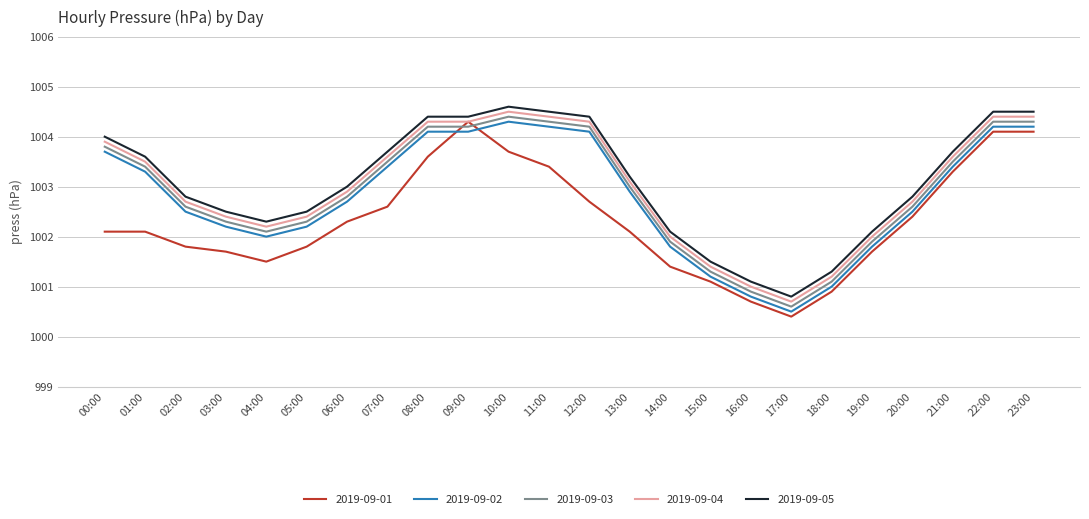

How many lines are shown in the chart?

5